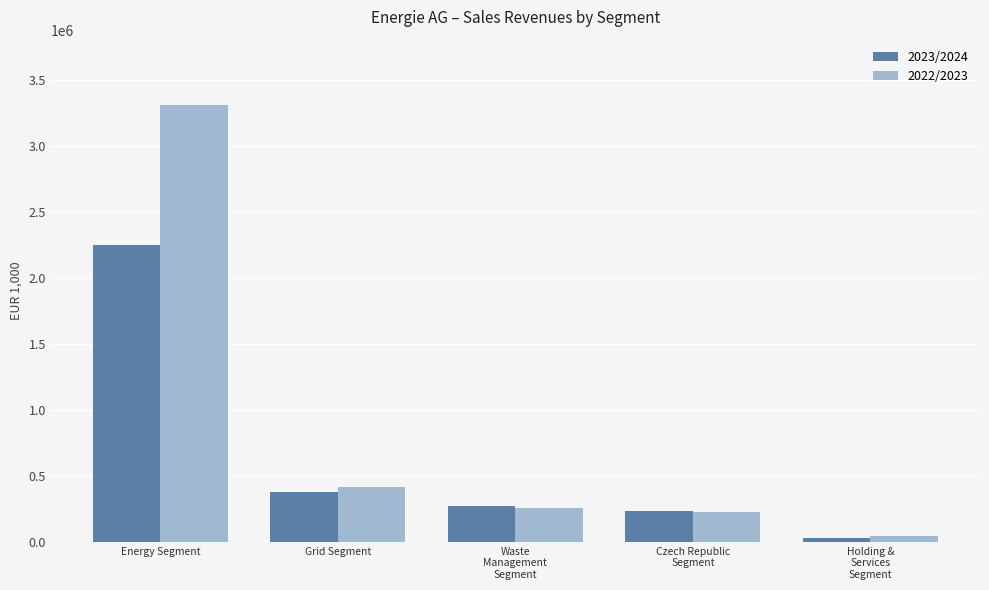

What is the sum of the 2022/2023 values at Czech Republic
Segment and Energy Segment?

3540228.4